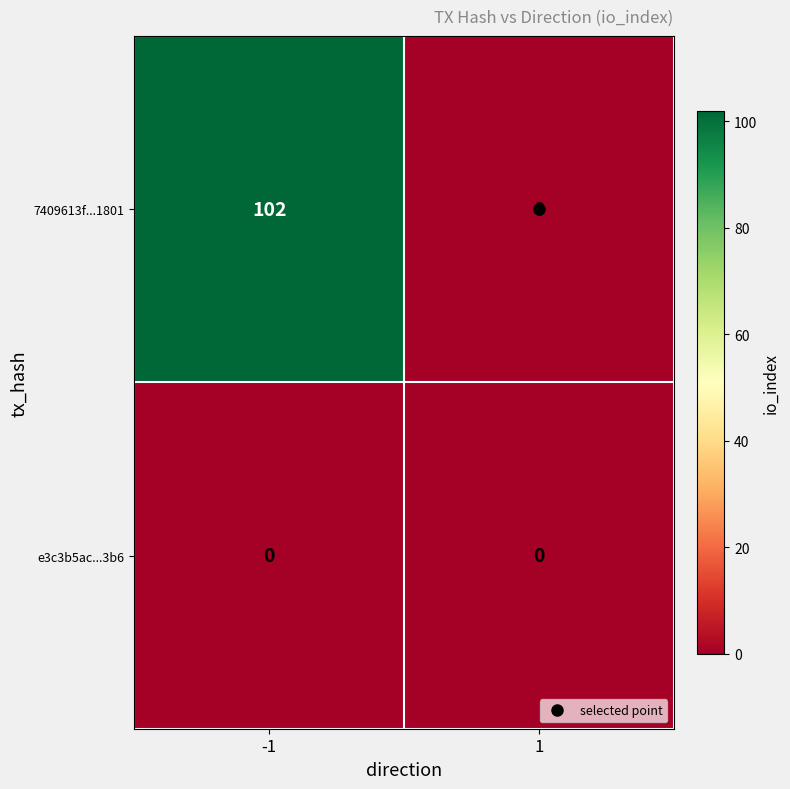

What is the average value of the 7409613f...1801 series?

51